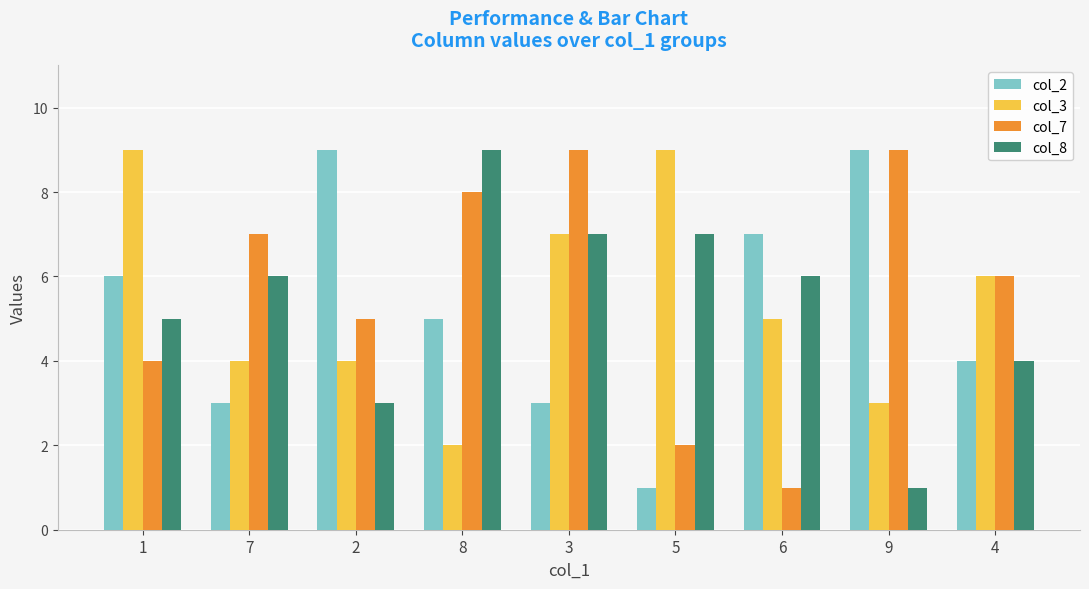

Is the value of col_7 at 4 greater than the value of col_8 at 3?

No